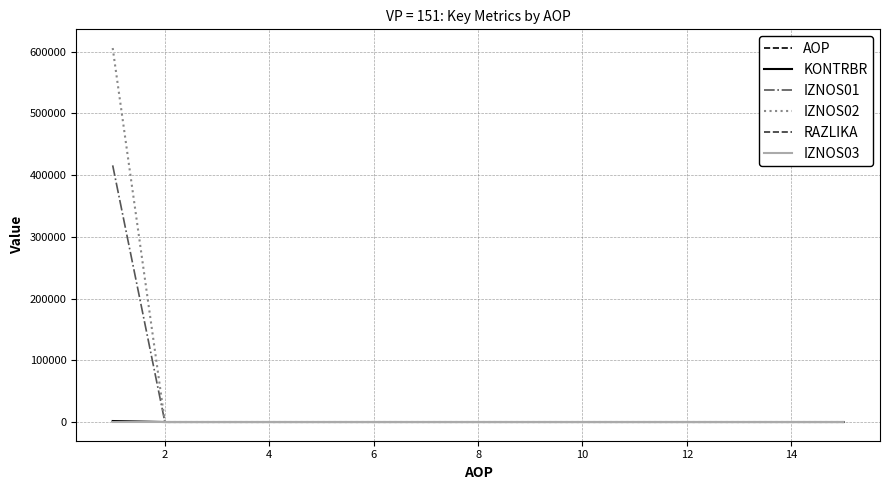

Which series has the largest range (max minus min)?

IZNOS02